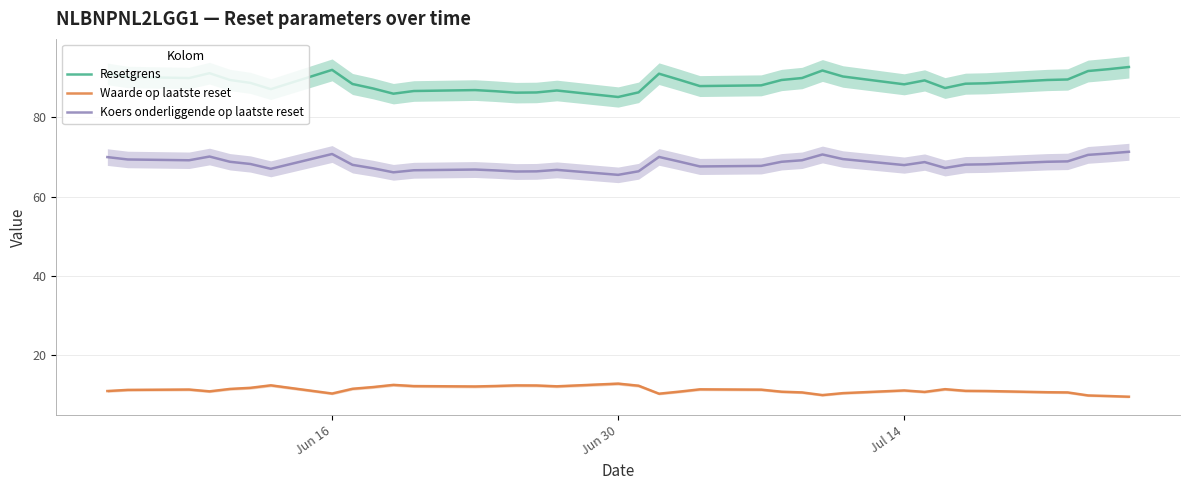

What is the highest value of the Koers onderliggende op laatste reset series?

71.3